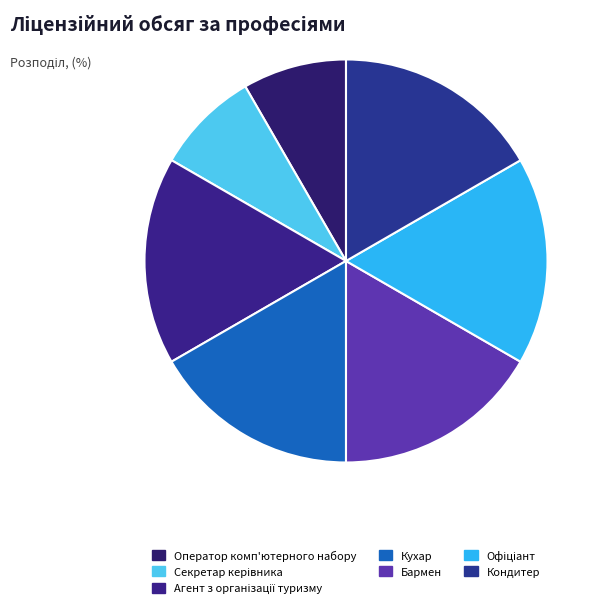

True or false: Секретар керівника accounts for 21% of the total.

False